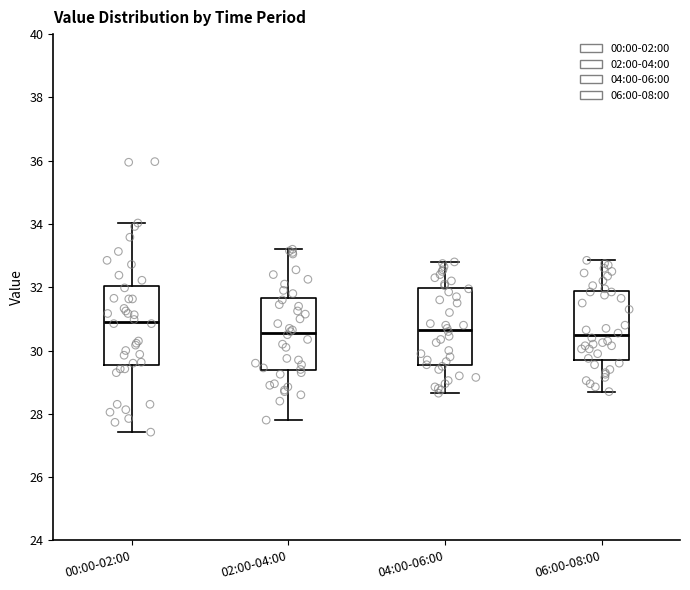

Where does the median line of the box for 06:00-08:00 sit on the y-axis? The values are not printed on the chart, so give them approximately, as read against the axis.

30.4